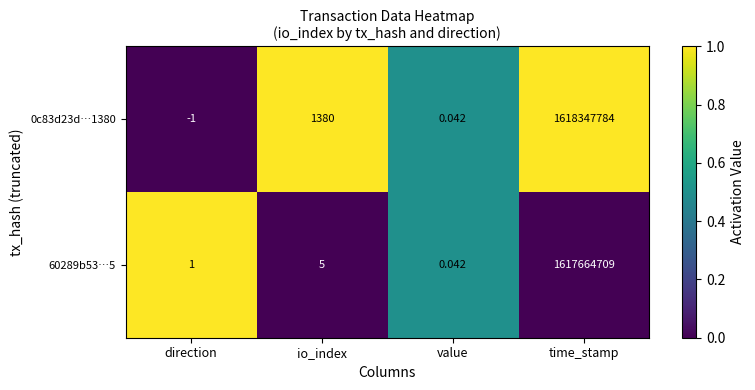

Which label corresponds to the smallest value in the chart?

direction